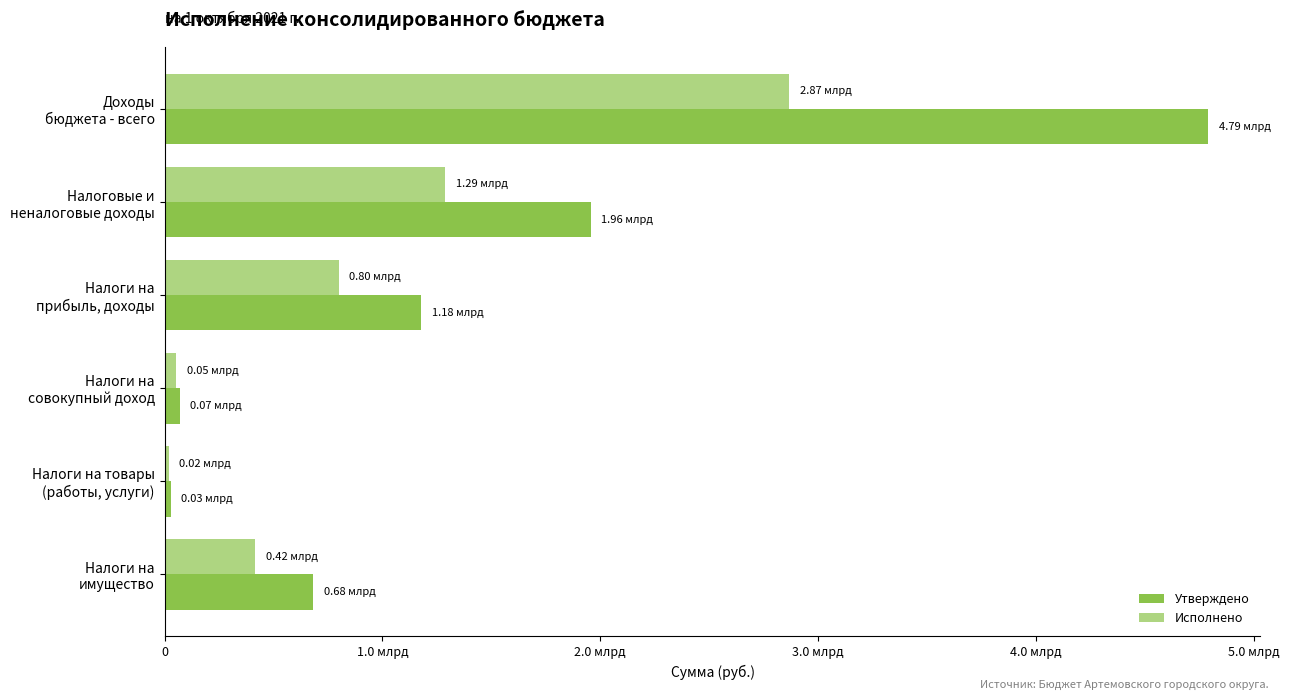

Rank the series by their maximum value, from highest to lowest.

Утверждено, Исполнено